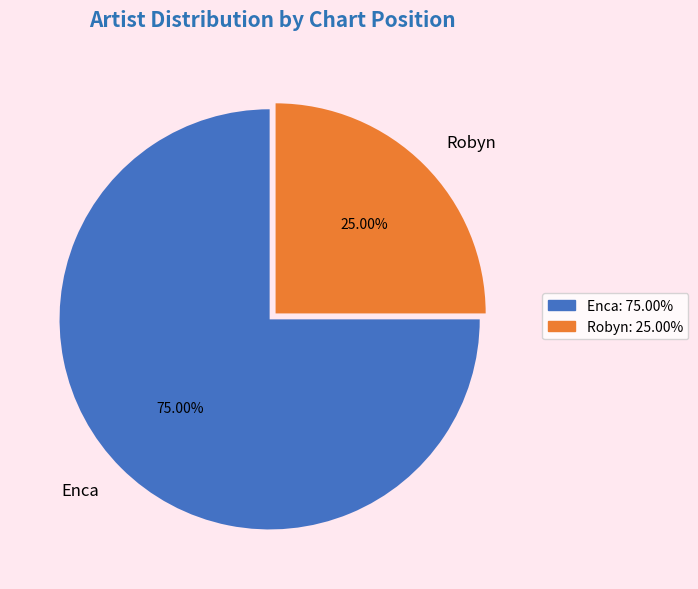

Approximately how many times larger is the value at Robyn compared to Enca?

0.3